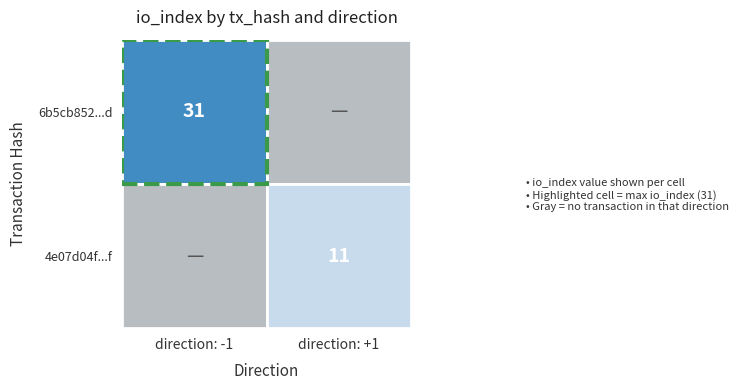

The 6b5cb852928491294e237076f6c3134b99e6c3d series shows -1 at direction. True or false?

True